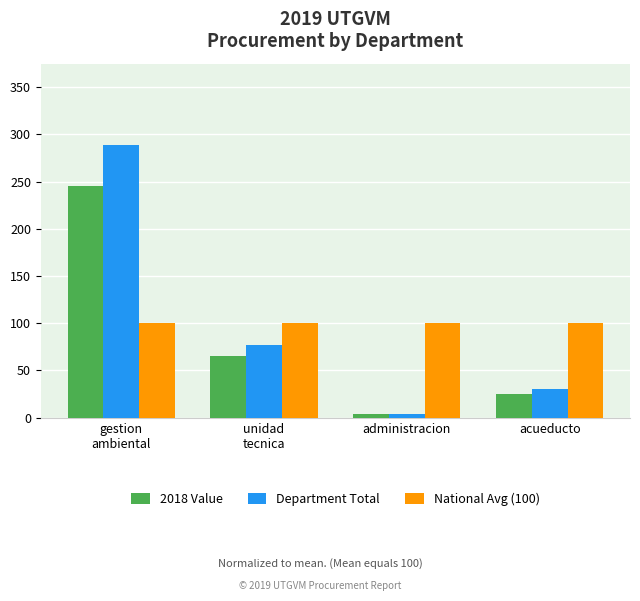

At which category is the sum across all series the highest?

gestion
ambiental